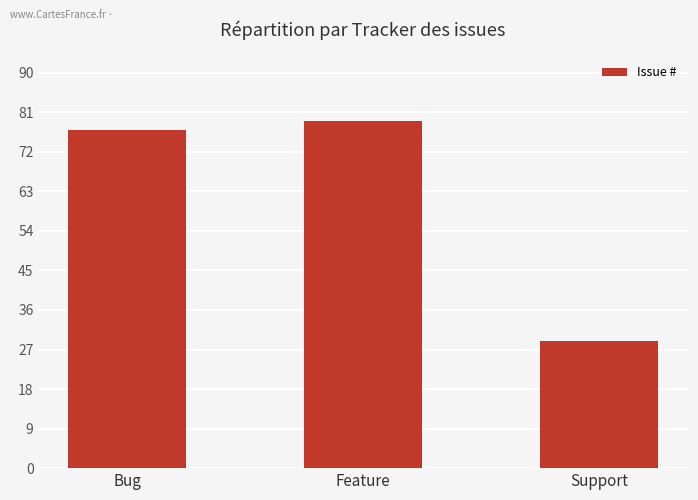

Rank the categories by value from lowest to highest.

Support, Bug, Feature